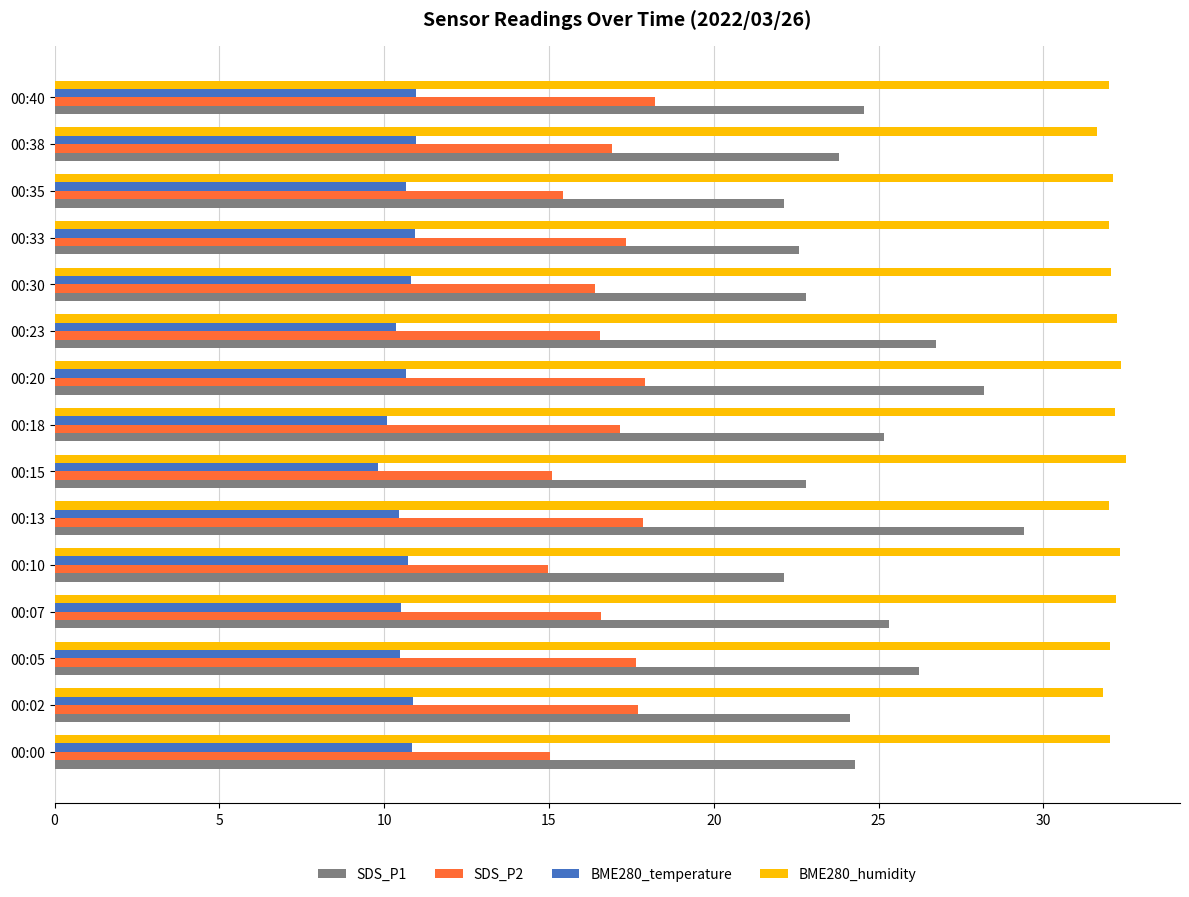

What is the difference between the maximum and minimum values in the BME280_temperature series?

1.2